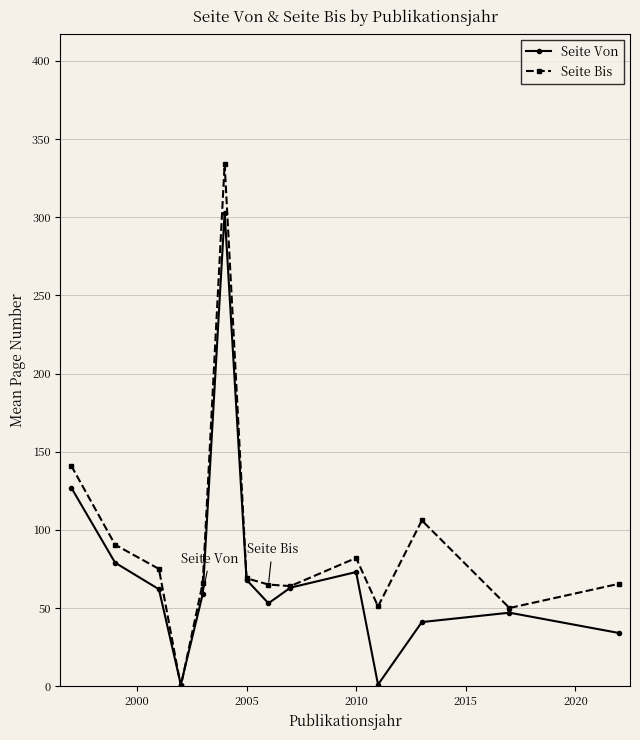

What is the value of the Seite Von point at the 13th from the left?

47.0